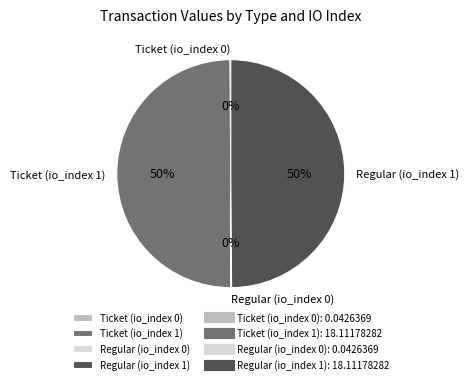

Combined, do Regular (io_index 1) and Ticket (io_index 1) account for over 50%?

Yes